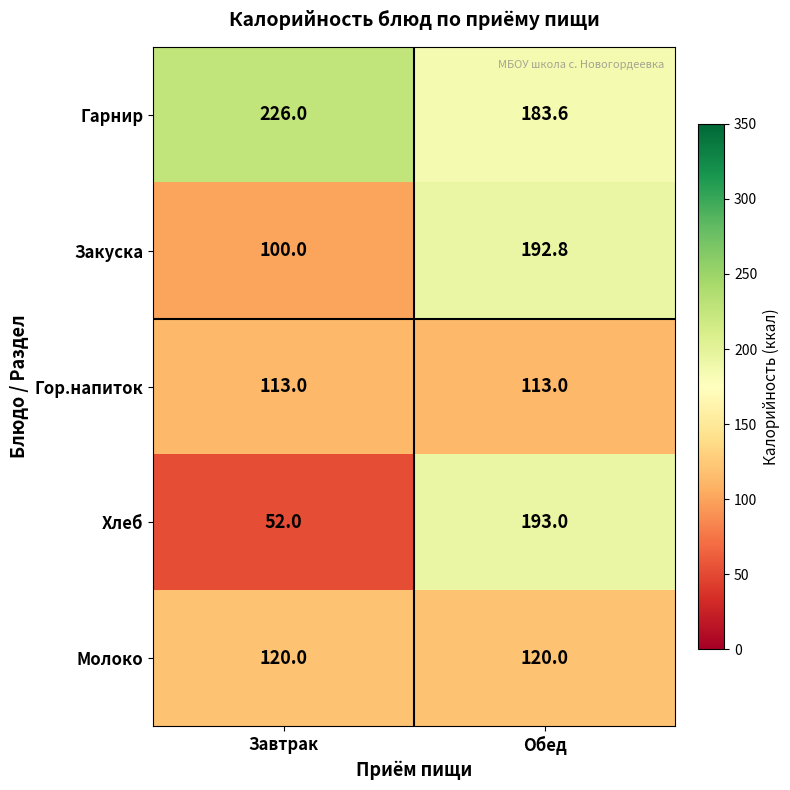

Which series has the largest total across all categories?

Гарнир